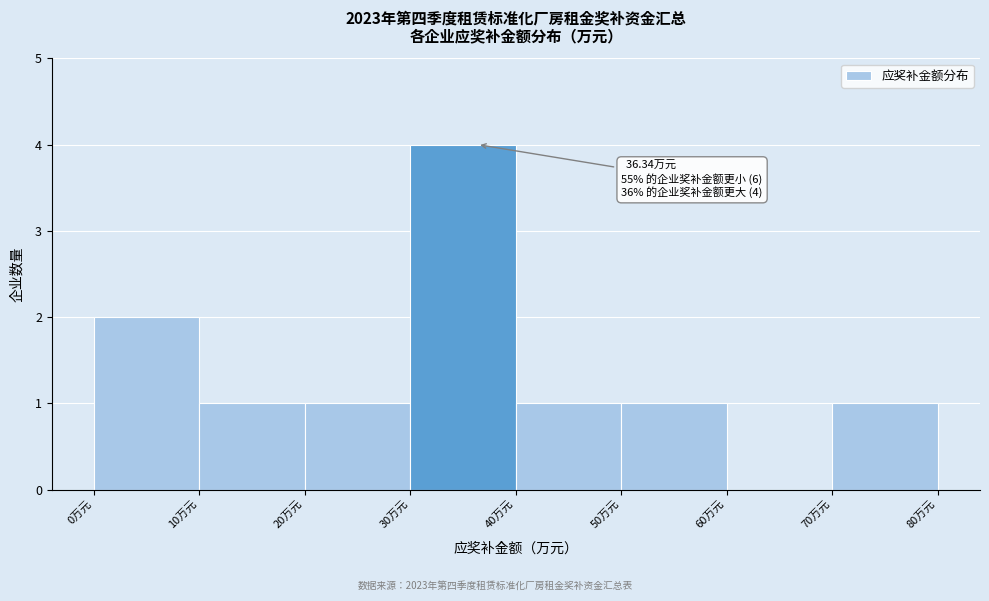

Which range on the x-axis has the tallest bar?

30 to 40